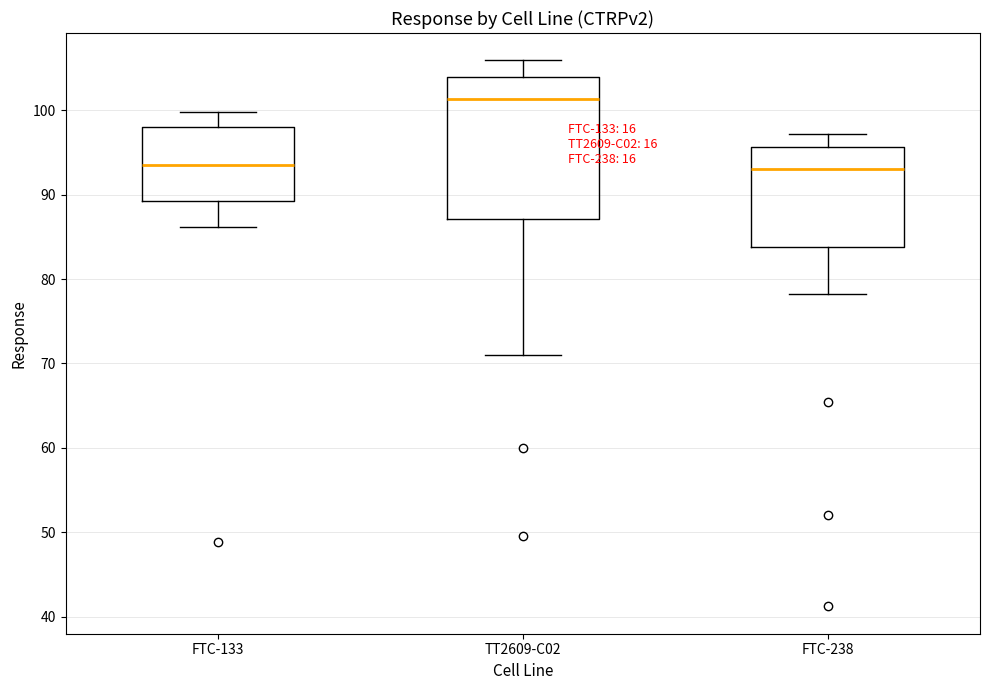

Reading left to right, transcribe this box plot: for each box, give where its median line is, the range the box spans, and where its two whiskers end, as read against the y-axis. The values are not printed on the chart, so give them approximately, as read against the axis.

FTC-133: median 94, box 89 to 98, whiskers 86 to 100
TT2609-C02: median 101, box 87 to 104, whiskers 71 to 106
FTC-238: median 93, box 84 to 96, whiskers 78 to 97